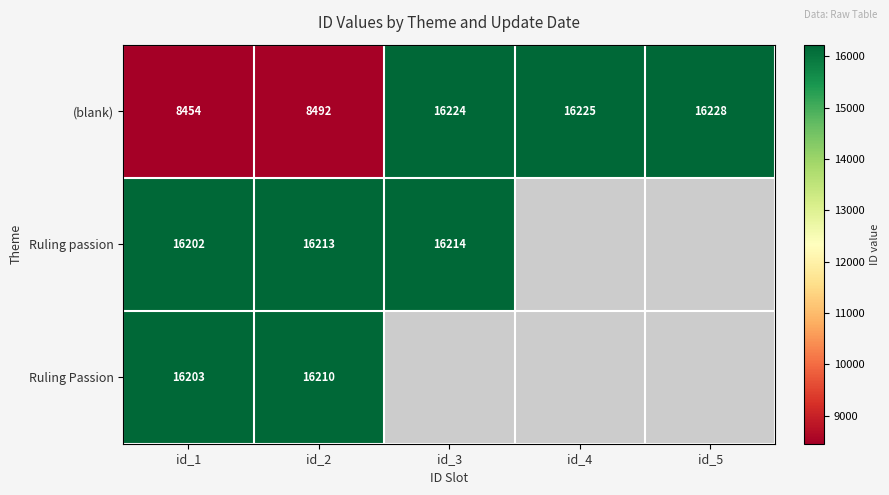

What is the total value across all series at id_1?

40859